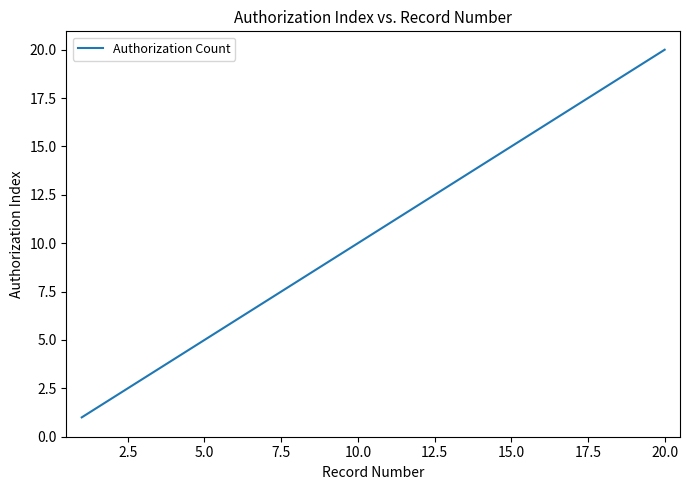

What is the maximum value shown in the chart?

20